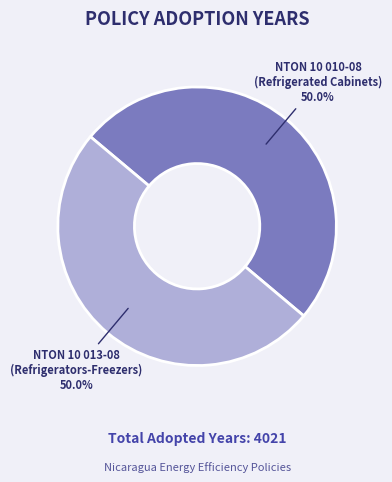

Approximately how many times larger is the value at NTON 10 010-08 (Refrigerated Cabinets) compared to NTON 10 013-08 (Refrigerators-Freezers)?

1.0